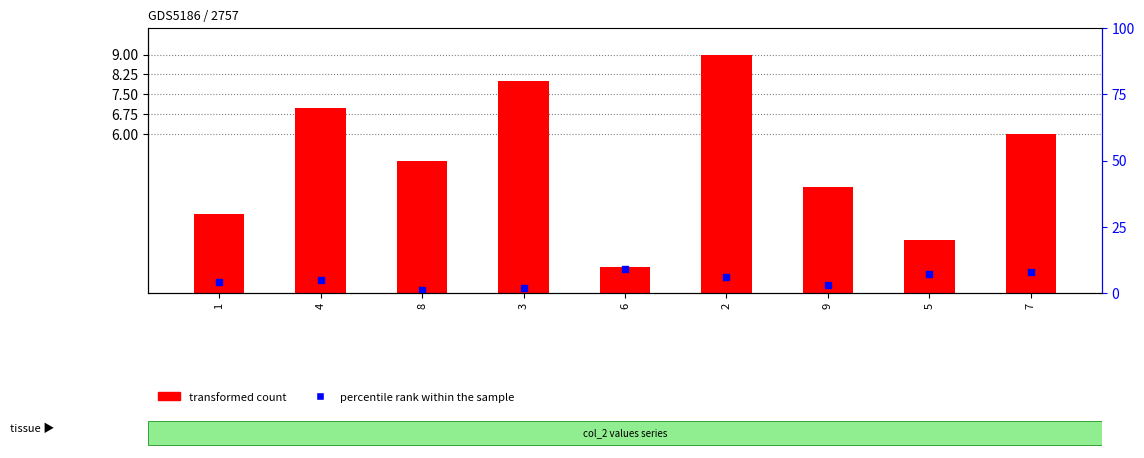

Between 6 and 9, which is larger?

9